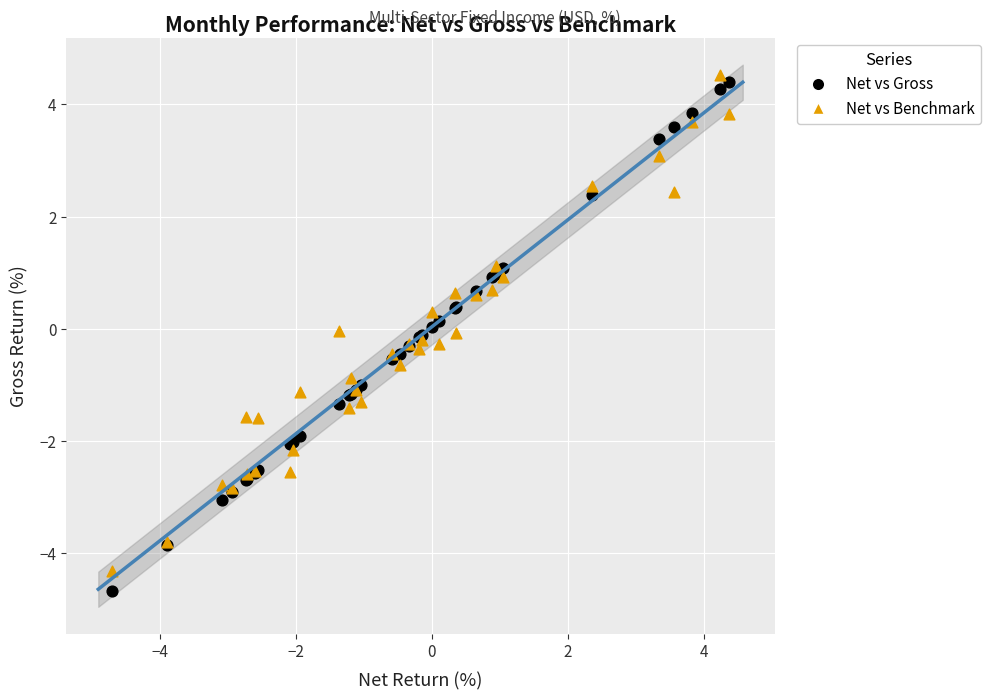

Which series has the widest spread of Y values?

Net vs Gross